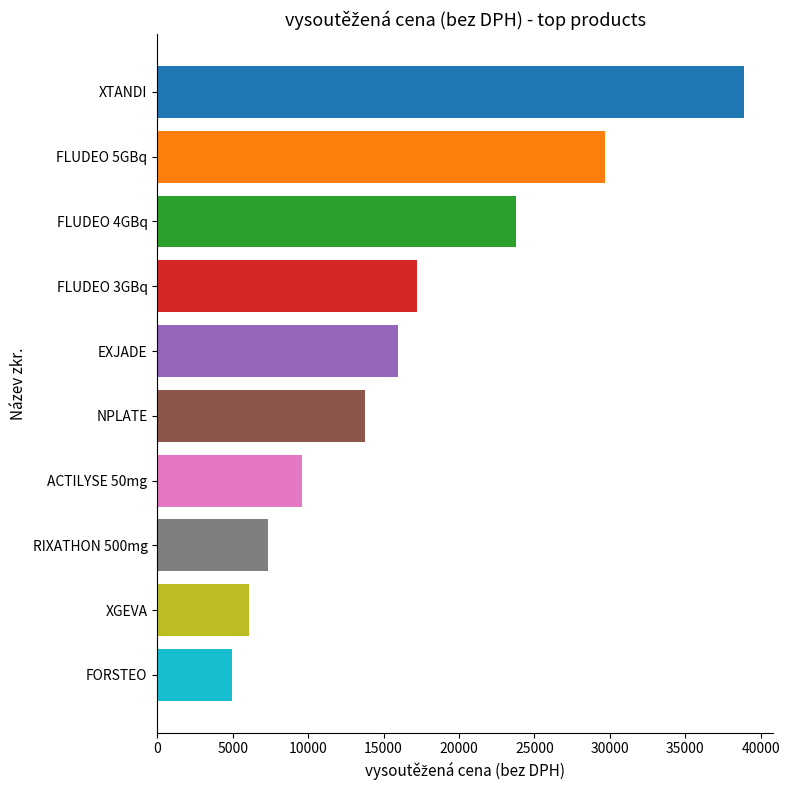

List the labels in order of value, largest first.

XTANDI, FLUDEO 5GBq, FLUDEO 4GBq, FLUDEO 3GBq, EXJADE, NPLATE, ACTILYSE 50mg, RIXATHON 500mg, XGEVA, FORSTEO